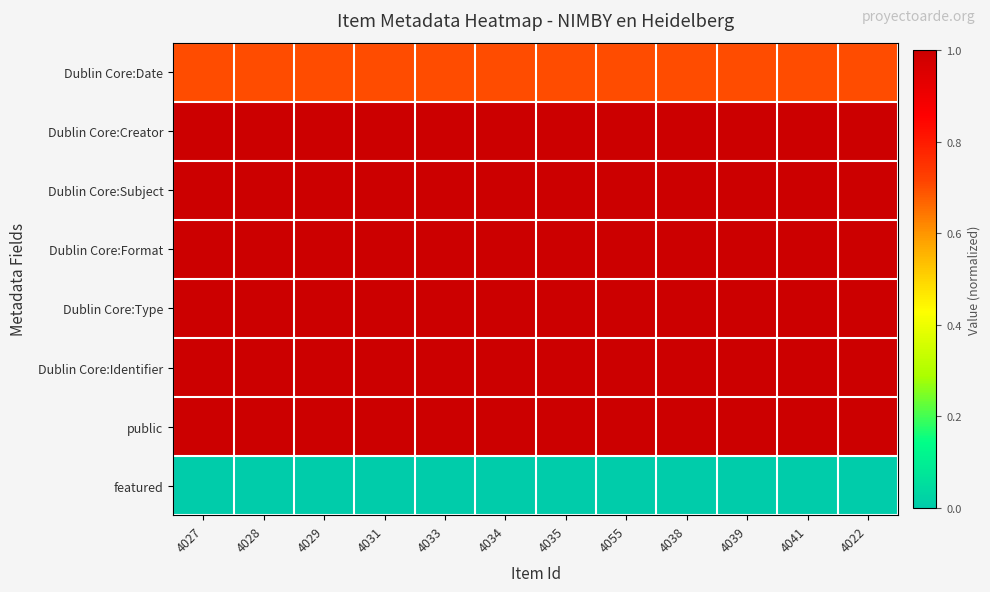

Rank the series by their maximum value, from lowest to highest.

featured, Dublin Core:Date, Dublin Core:Creator, Dublin Core:Subject, Dublin Core:Format, Dublin Core:Type, Dublin Core:Identifier, public